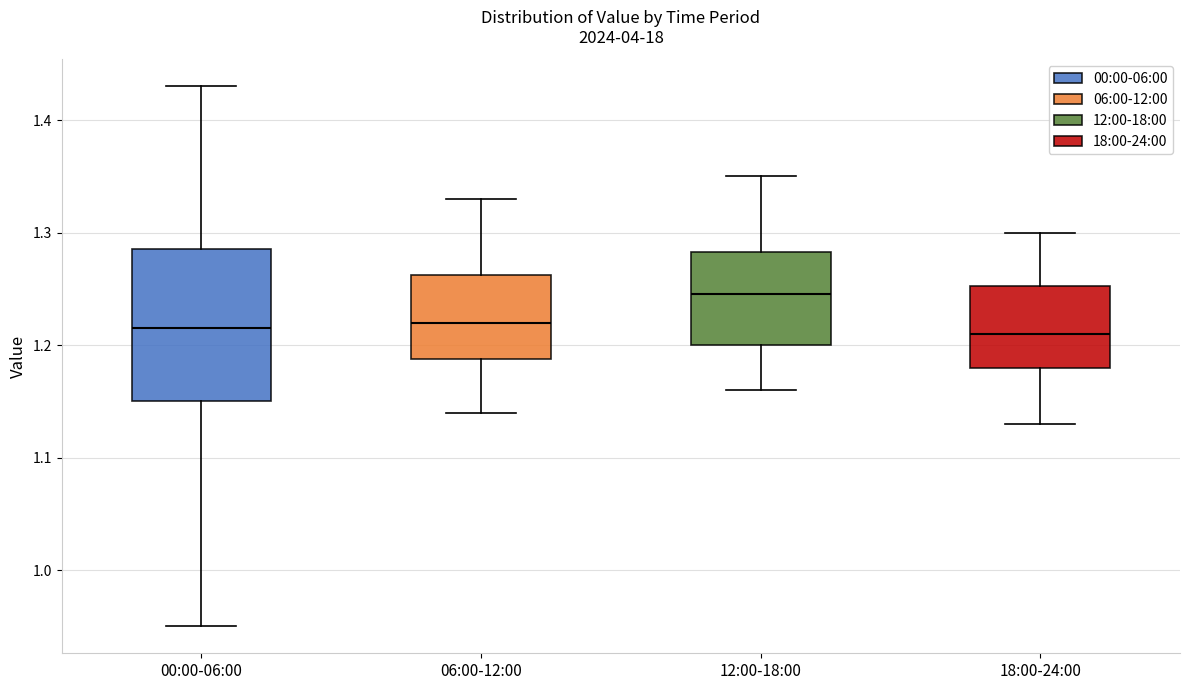

Reading left to right, transcribe this box plot: for each box, give where its median line is, the range the box spans, and where its two whiskers end, as read against the y-axis. The values are not printed on the chart, so give them approximately, as read against the axis.

00:00-06:00: median 1.22, box 1.15 to 1.29, whiskers 0.95 to 1.43
06:00-12:00: median 1.22, box 1.19 to 1.26, whiskers 1.14 to 1.33
12:00-18:00: median 1.25, box 1.20 to 1.28, whiskers 1.16 to 1.35
18:00-24:00: median 1.21, box 1.18 to 1.25, whiskers 1.13 to 1.30